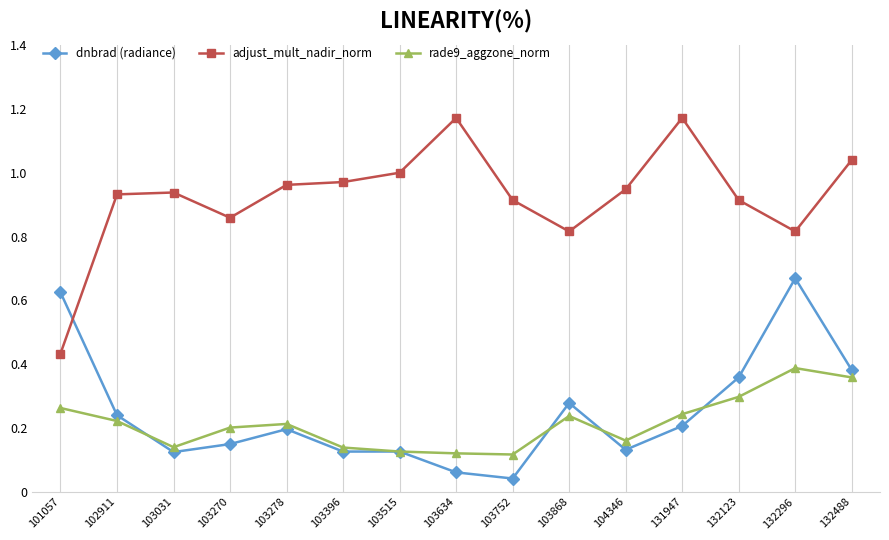

Which series changed the most between 101057 and 132296?

adjust_mult_nadir_norm